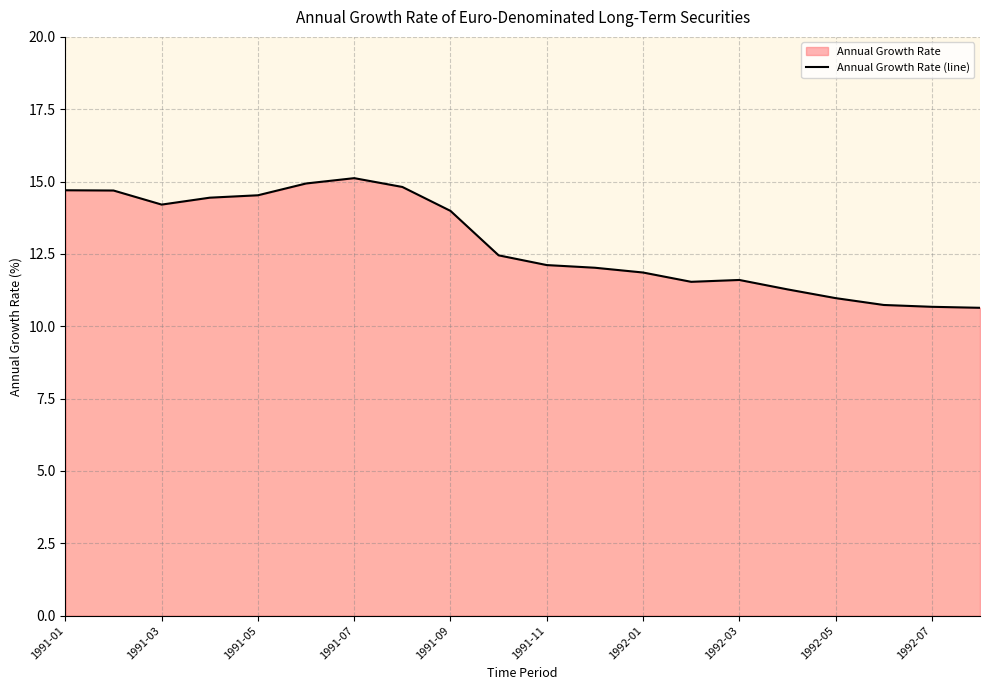

Which category has the highest value across all series?

1991-07